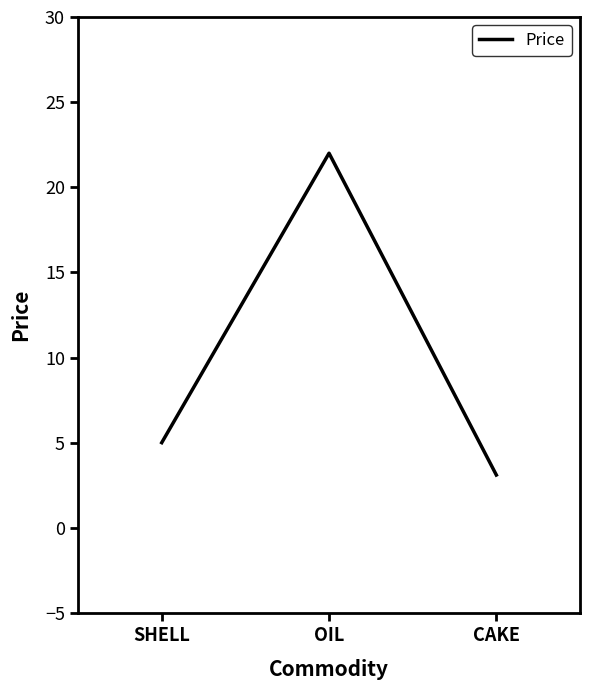

The chart shows a value of 5.0 at SHELL. True or false?

True